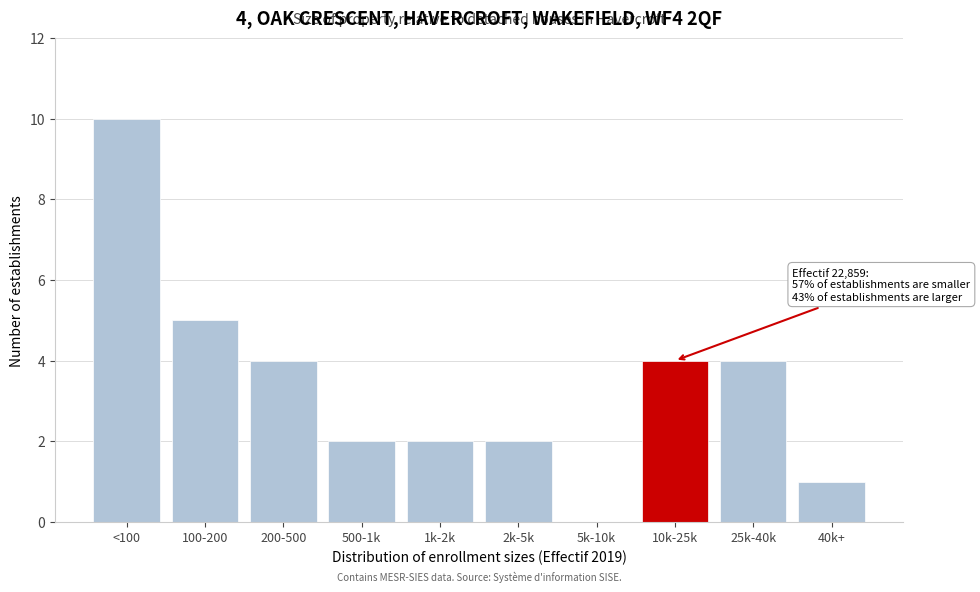

Reading left to right, transcribe all the data shown in this chart.

<100=10	100-200=5	200-500=4	500-1k=2	1k-2k=2	2k-5k=2	5k-10k=0	10k-25k=4	25k-40k=4	40k+=1